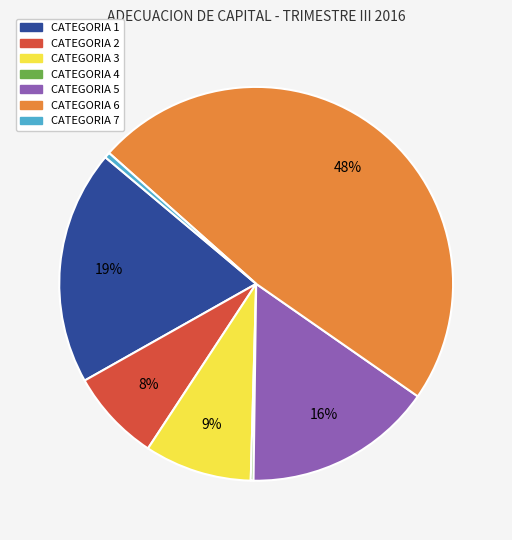

Which has a higher value, CATEGORIA 2 or CATEGORIA 7?

CATEGORIA 2